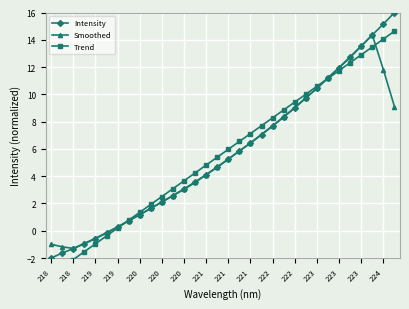

How many data points in Intensity are above 5?

16